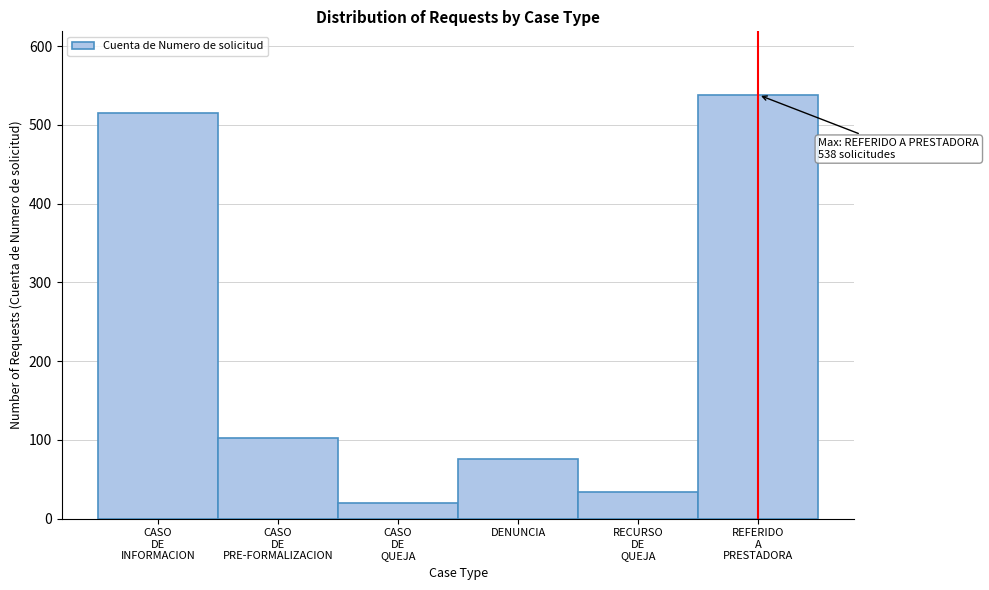

Reading left to right, transcribe all the data shown in this chart.

515	102	20	75	34	538